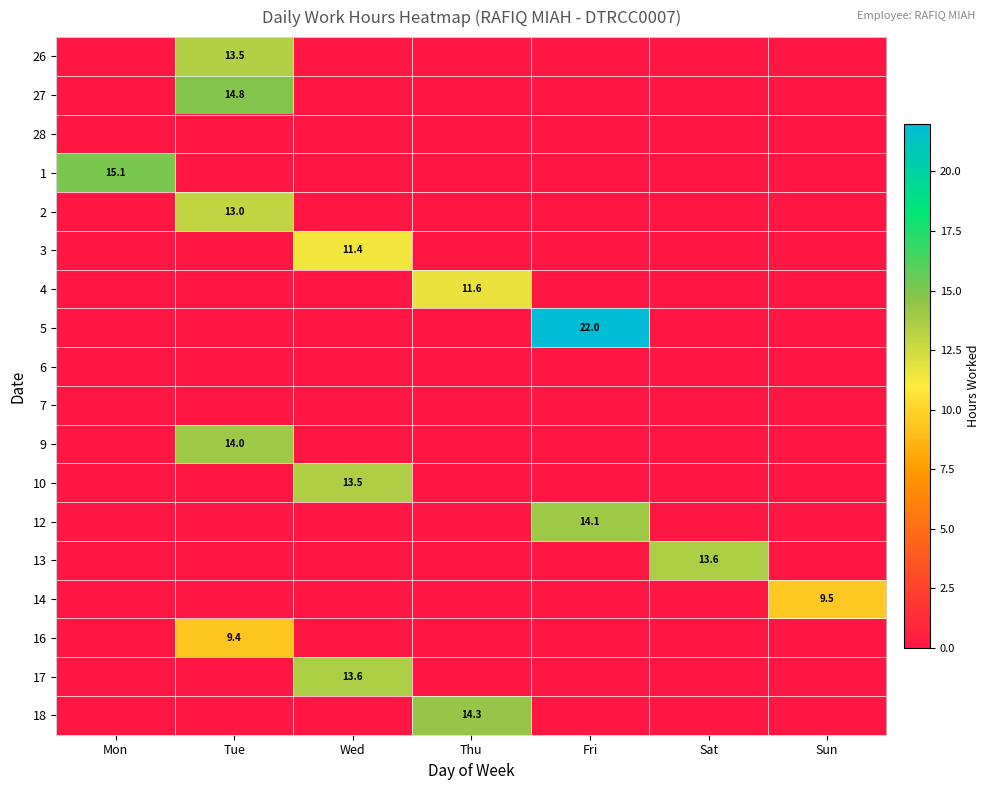

True or false: 26 has a value of 13.5 at Tue.

True